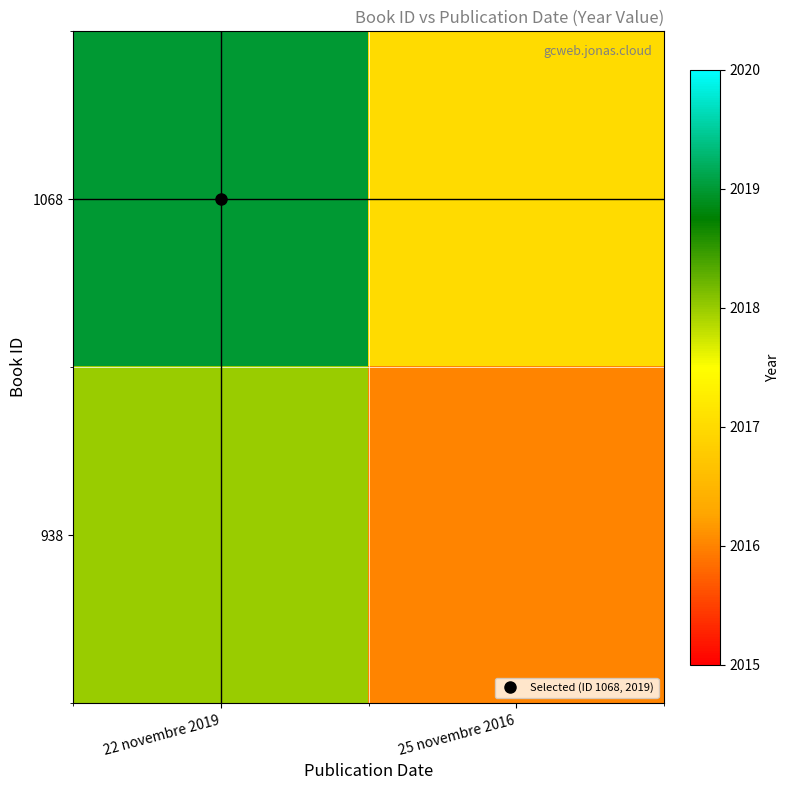

Count the number of data series in this chart.

2